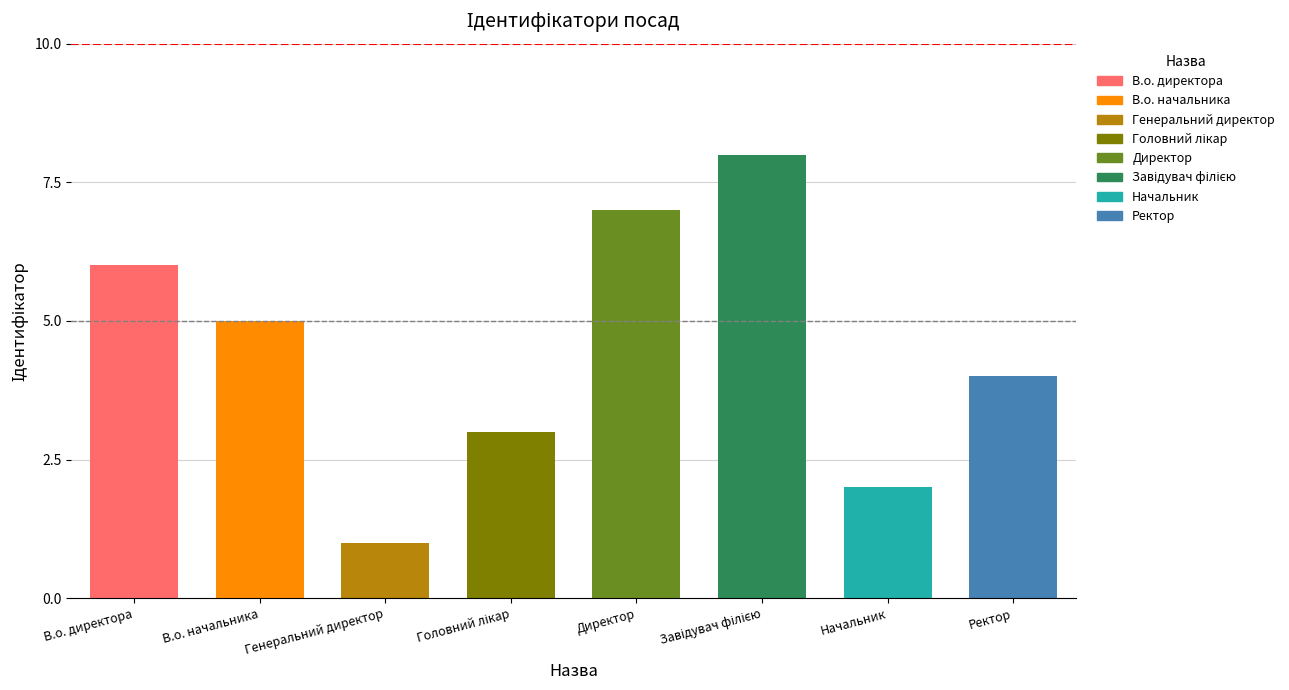

Count the number of data series in this chart.

1